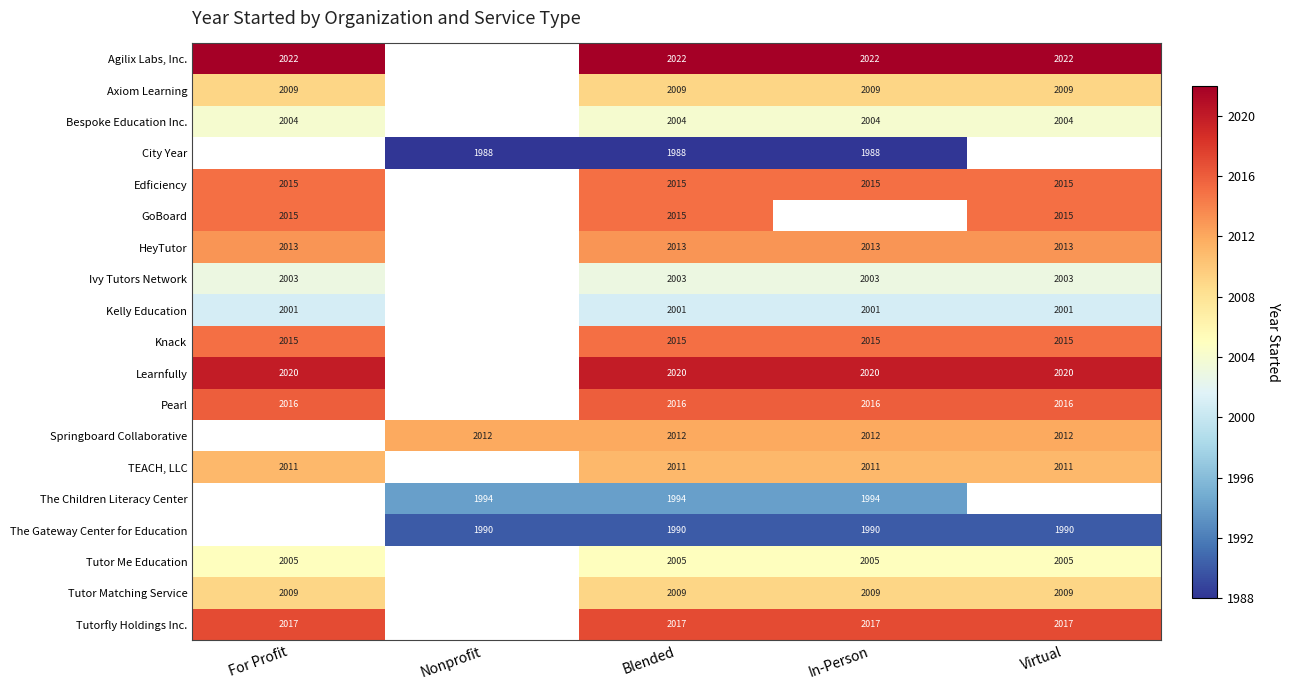

What is the spread (max minus min) of values at Blended?

34